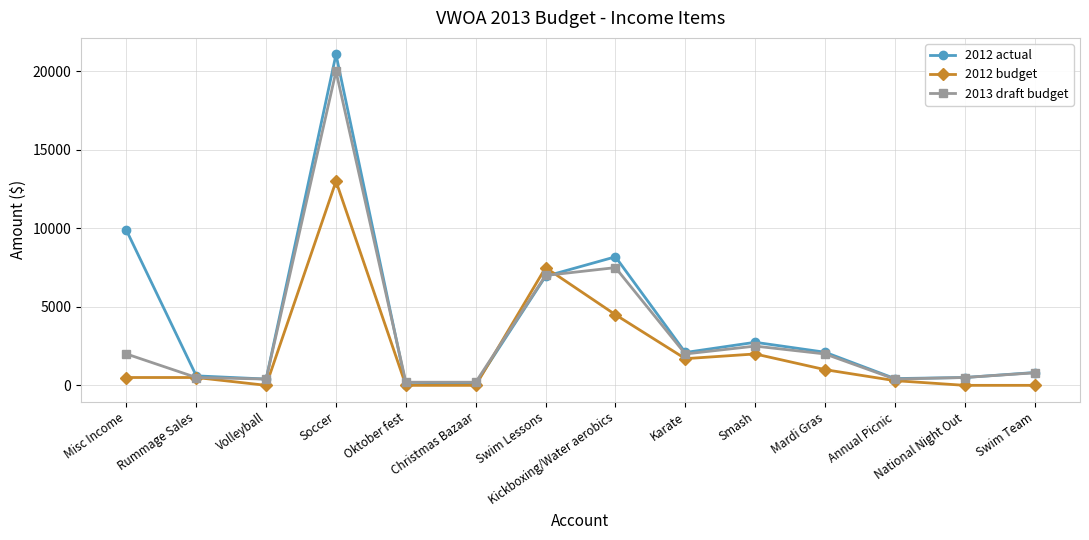

Read the 2012 actual value at Kickboxing/Water aerobics.

8188